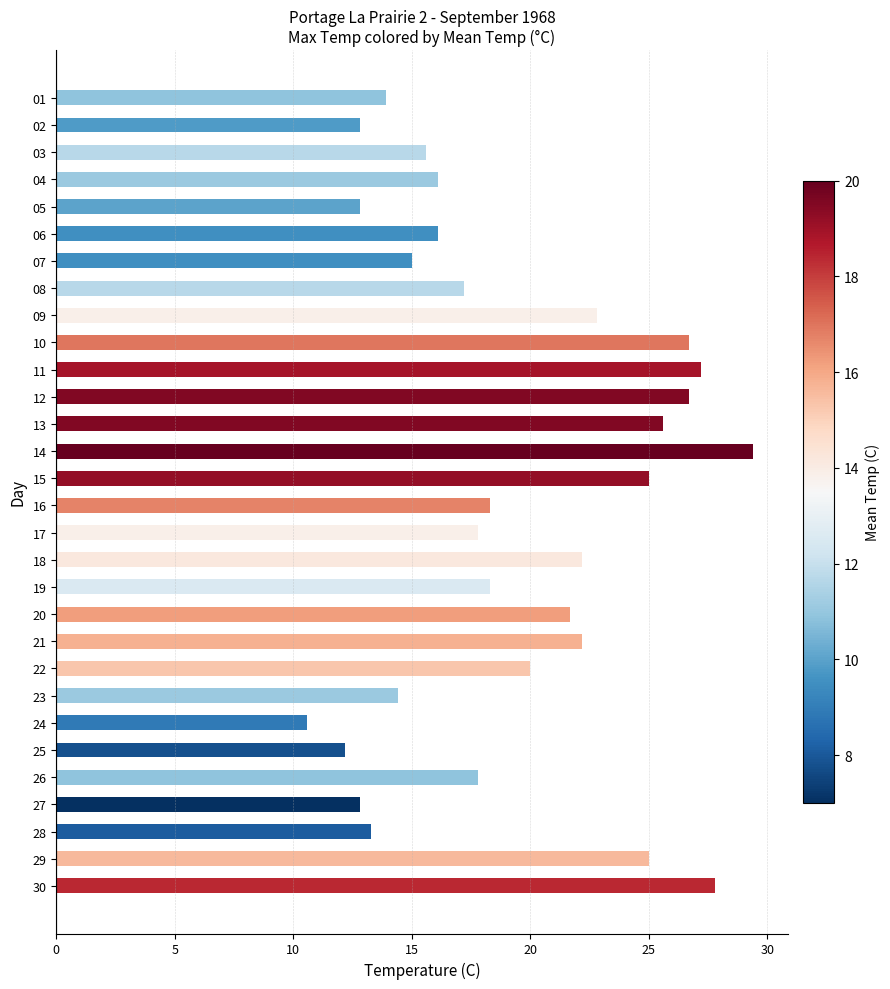

How many series are shown in this chart?

1